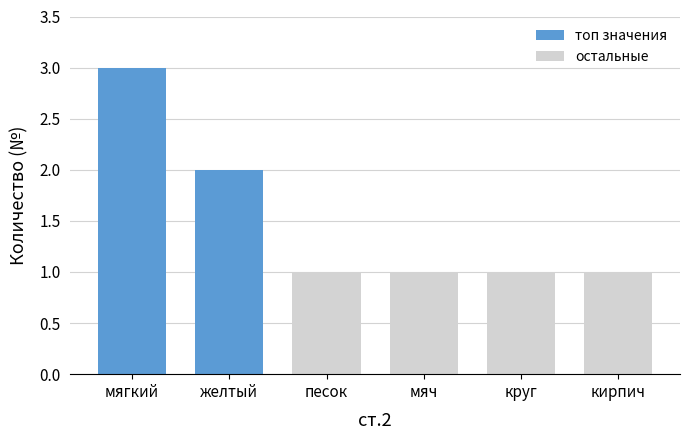

Which has a higher value, мягкий or желтый?

мягкий